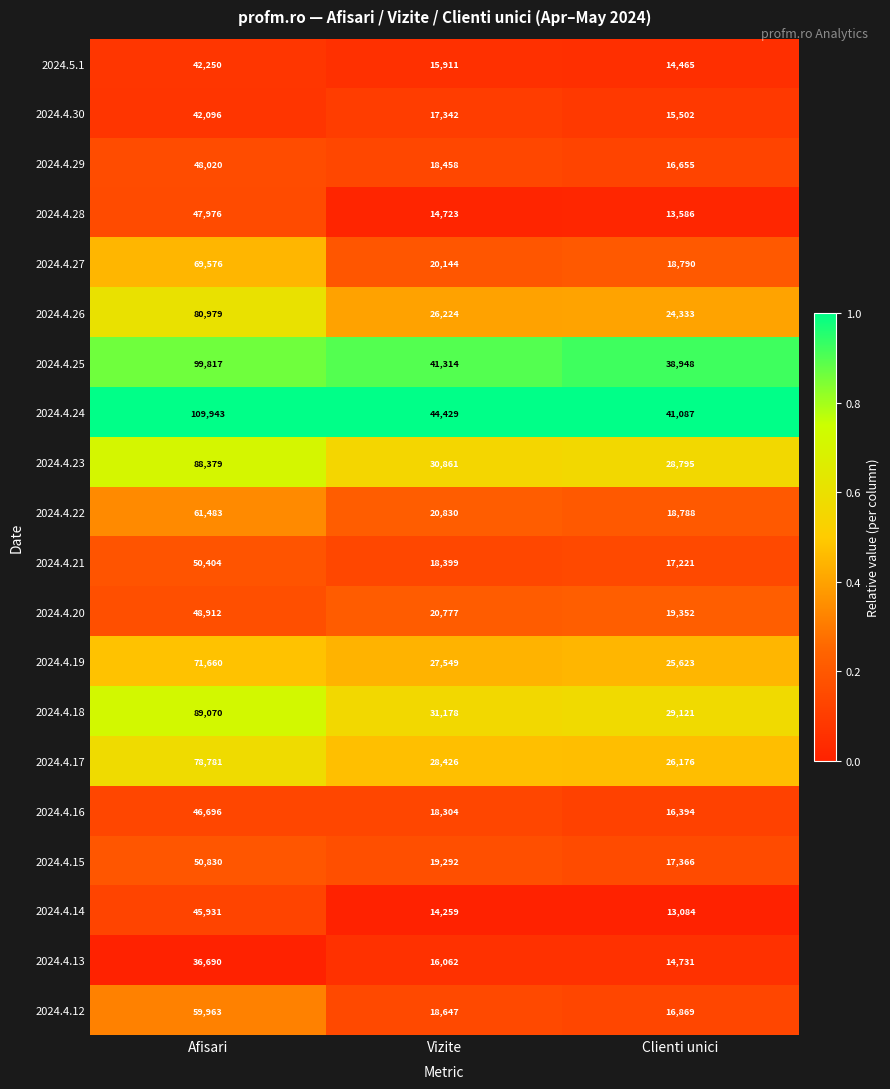

The value of 2024.4.25 at Afisari is 173216. True or false?

False